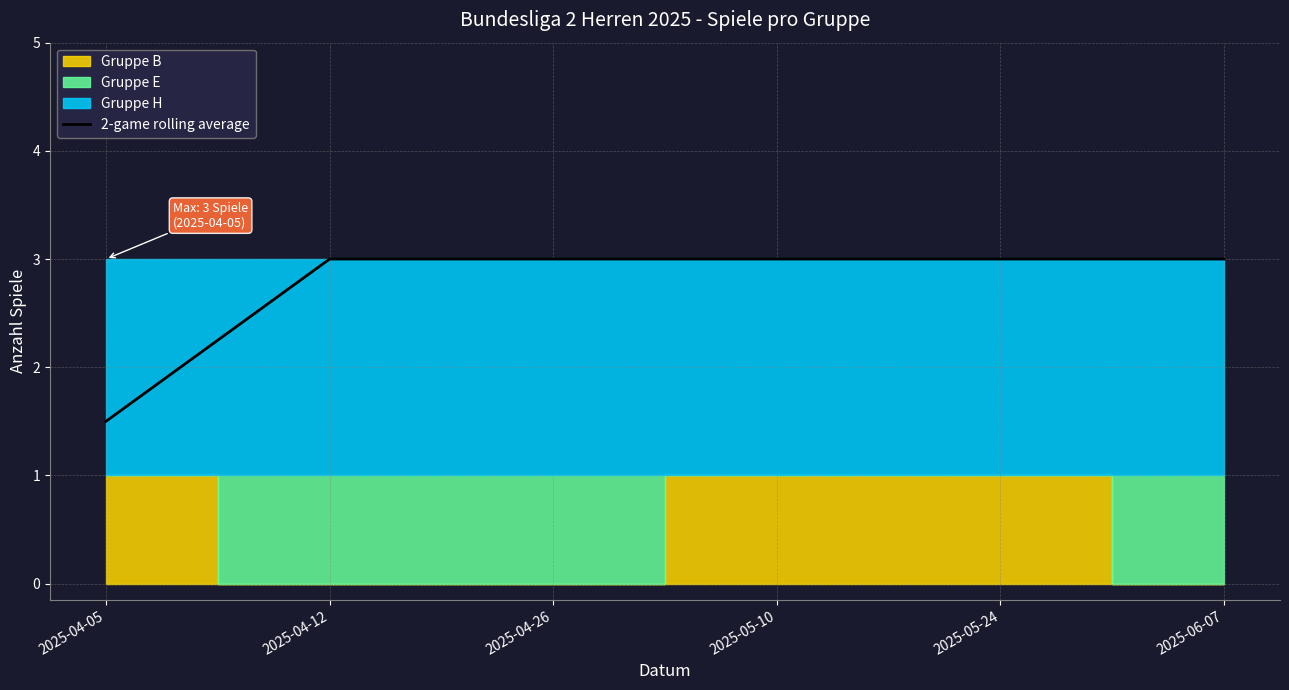

Rank the categories by value from lowest to highest.

2025-04-05, 2025-04-12, 2025-04-26, 2025-05-10, 2025-05-24, 2025-06-07